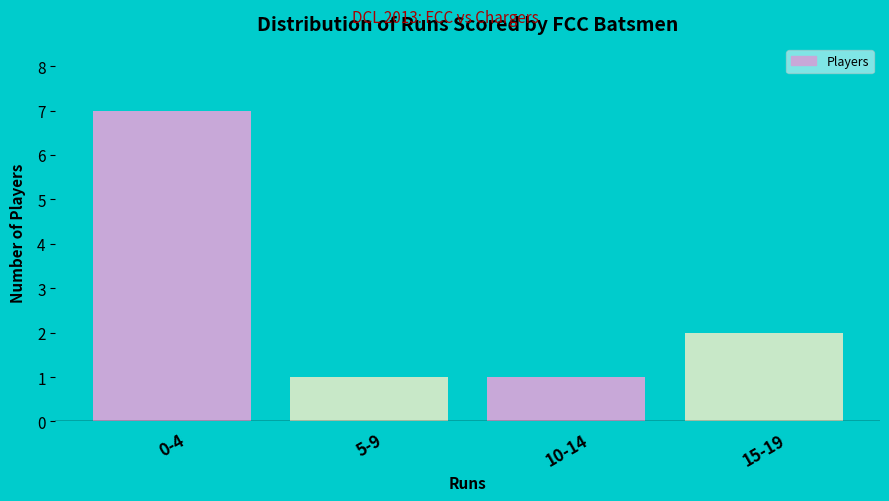

Reading right to left, what are all the values shown in this chart?

15-19=2	10-14=1	5-9=1	0-4=7